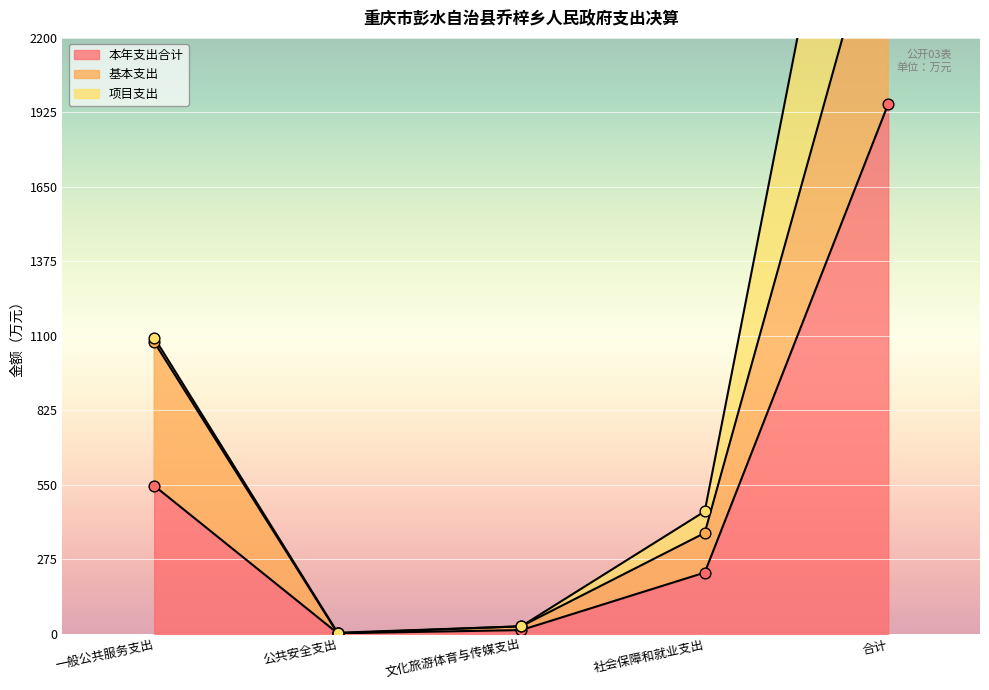

Which series reaches the minimum Y coordinate?

基本支出